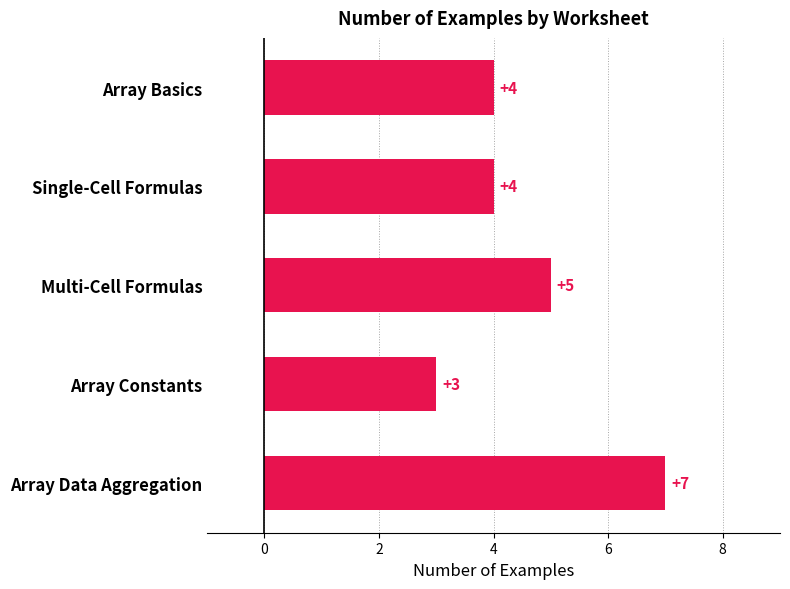

Is it true that the value at Array Basics is 2?

False